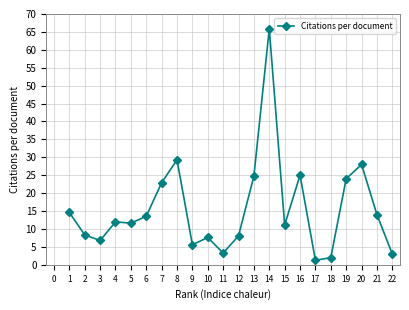

Approximately how many times larger is the value at 4 compared to 13?

0.5